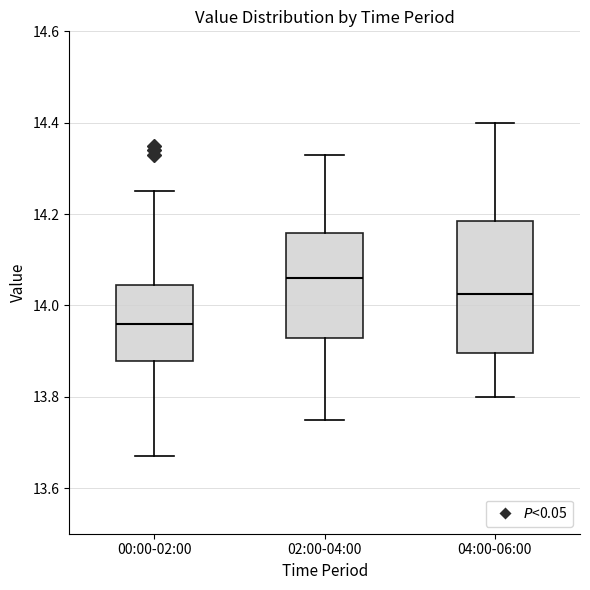

Which box is the tallest, from its lower edge to its upper edge?

04:00-06:00